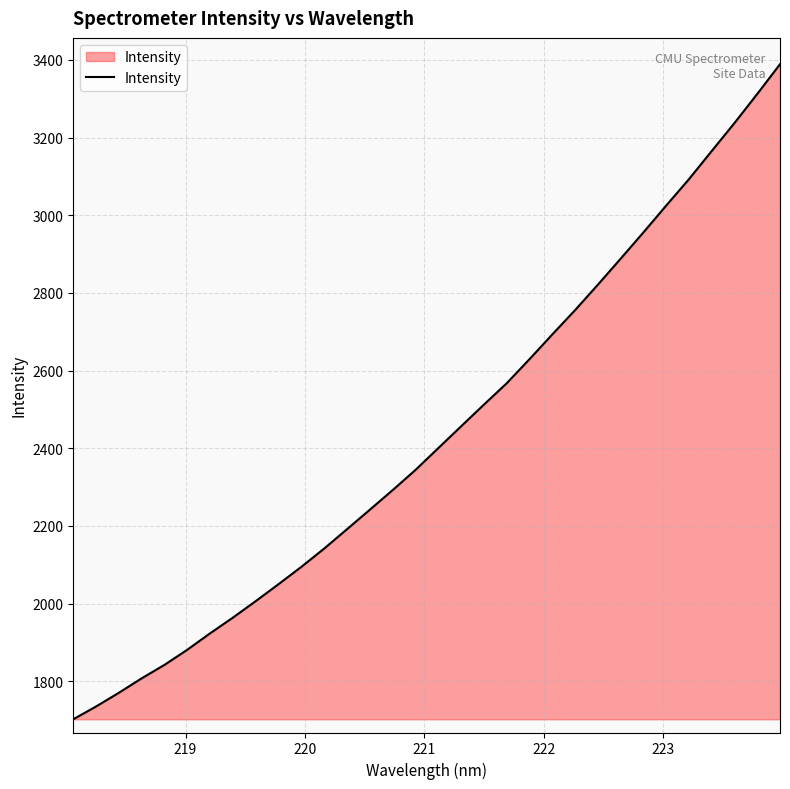

What is the minimum value shown in the chart?

1702.2